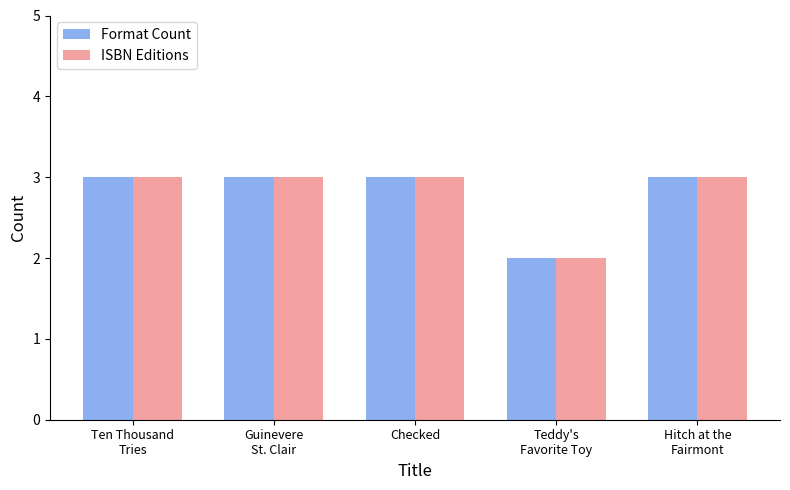

What is the approximate value of ISBN Editions at Hitch at the
Fairmont?

3